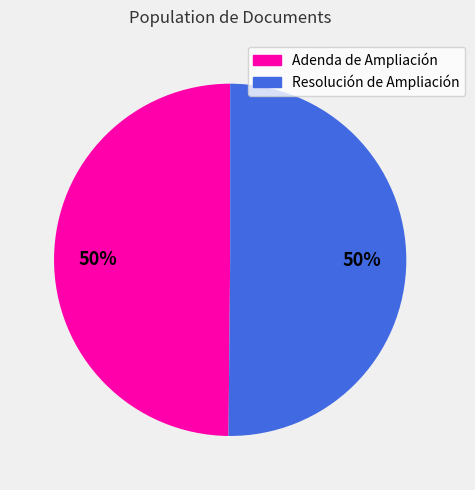

To the nearest percent, what is the average slice percentage?

50%